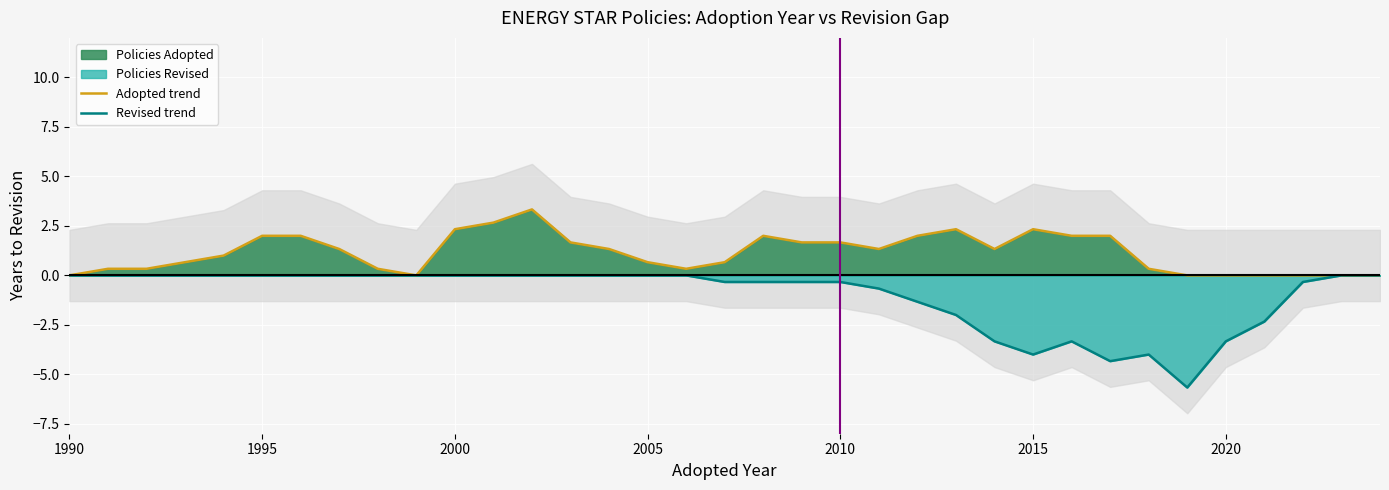

What is the highest value of the Adopted trend series?

3.3